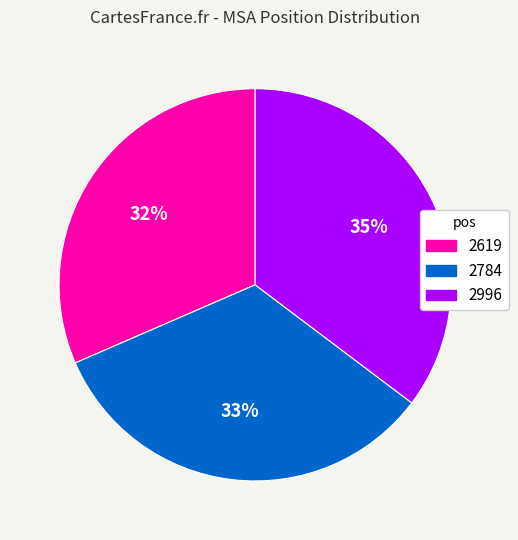

The 2996 slice represents 28% of the pie. True or false?

False